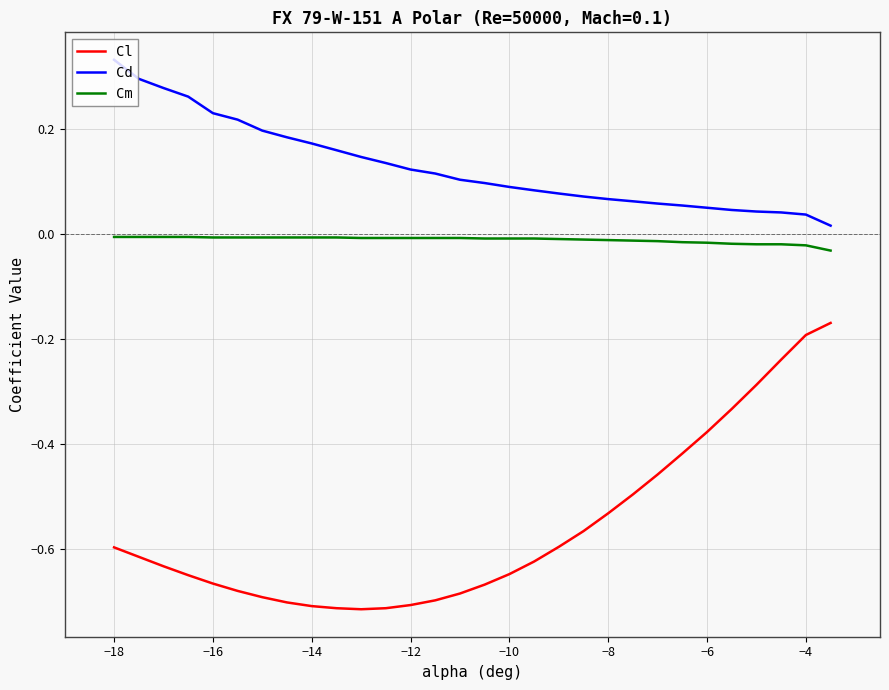

List the series in order of their peak value, lowest first.

Cl, Cm, Cd